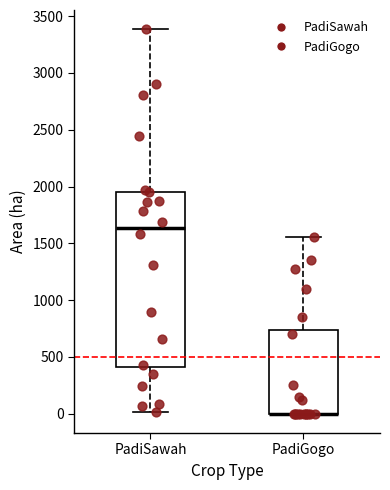

Where does the upper whisker of the box for PadiGogo end on the y-axis? The values are not printed on the chart, so give them approximately, as read against the axis.

1550